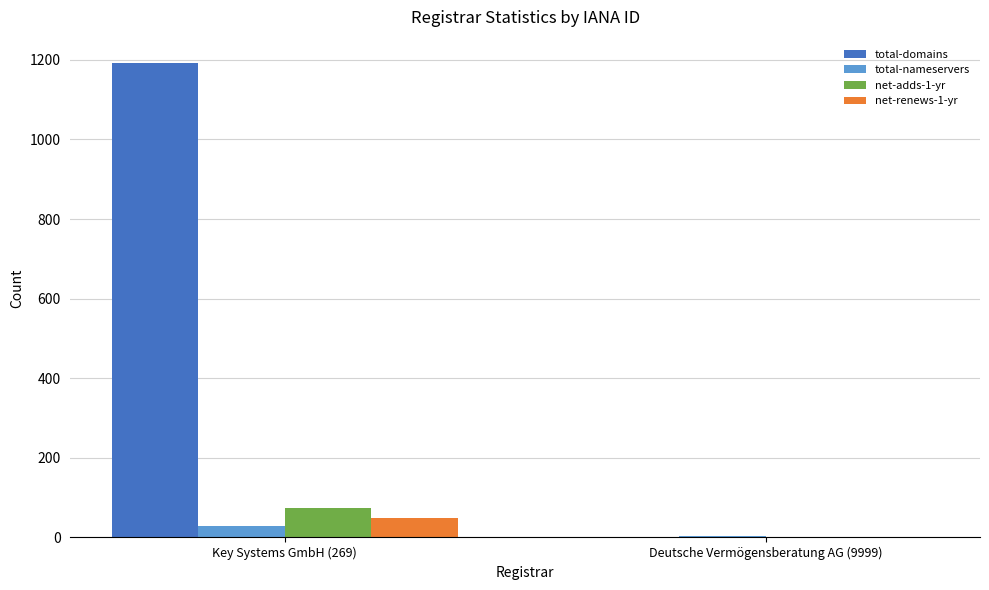

What are all the series names shown in the legend?

total-domains, total-nameservers, net-adds-1-yr, net-renews-1-yr